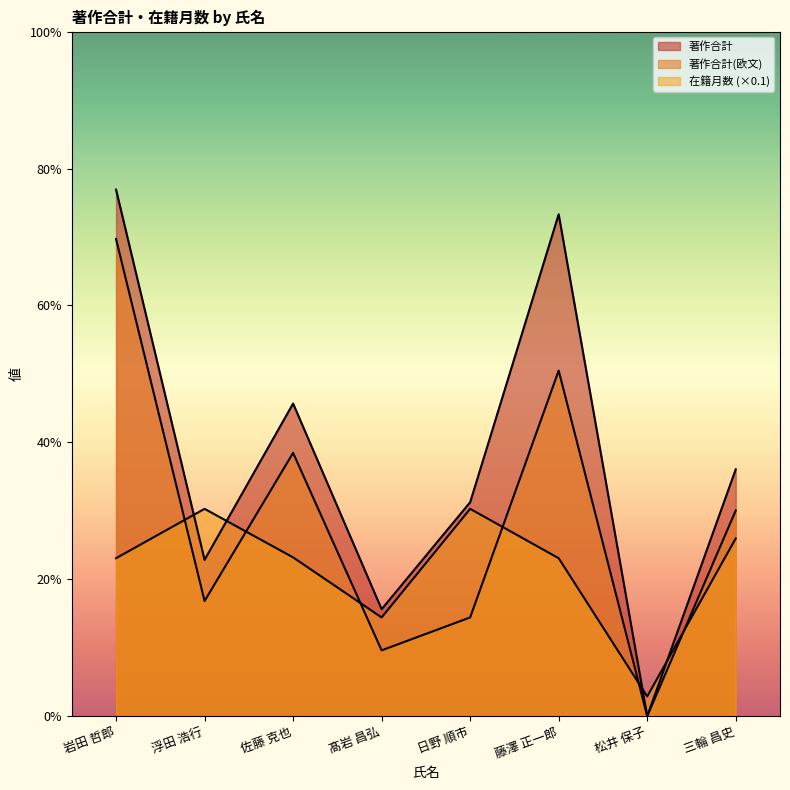

Rank the series by their maximum value, from lowest to highest.

在籍月数, 著作合計(欧文), 著作合計